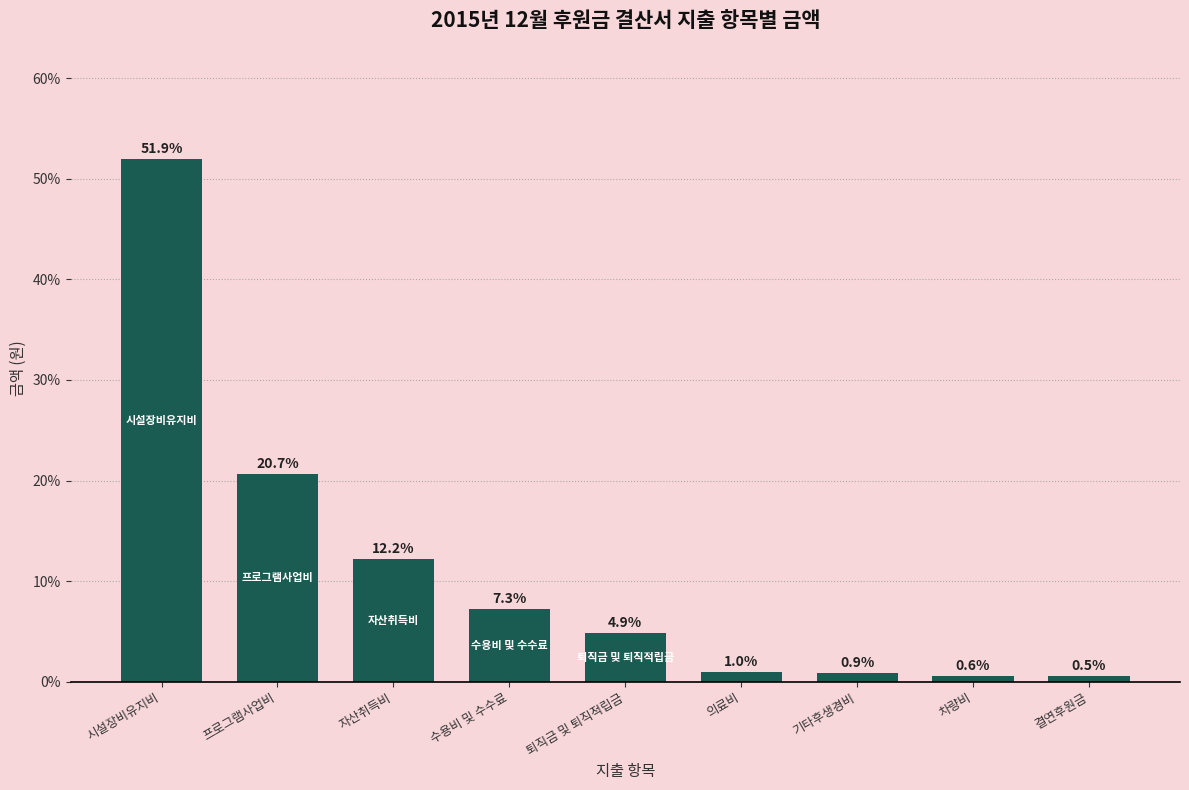

Reading left to right, transcribe all the data shown in this chart.

시설장비유지비=51.9	프로그램사업비=20.7	자산취득비=12.2	수용비 및 수수료=7.3	퇴직금 및 퇴직적립금=4.9	의료비=1.0	기타후생경비=0.9	차량비=0.6	결연후원금=0.5